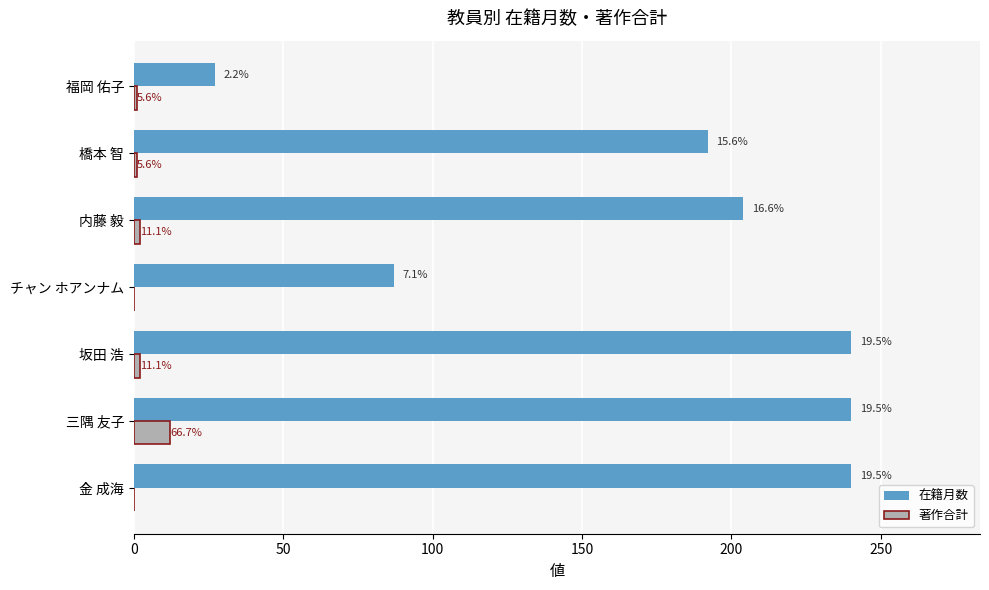

What are all the series names shown in the legend?

在籍月数, 著作合計